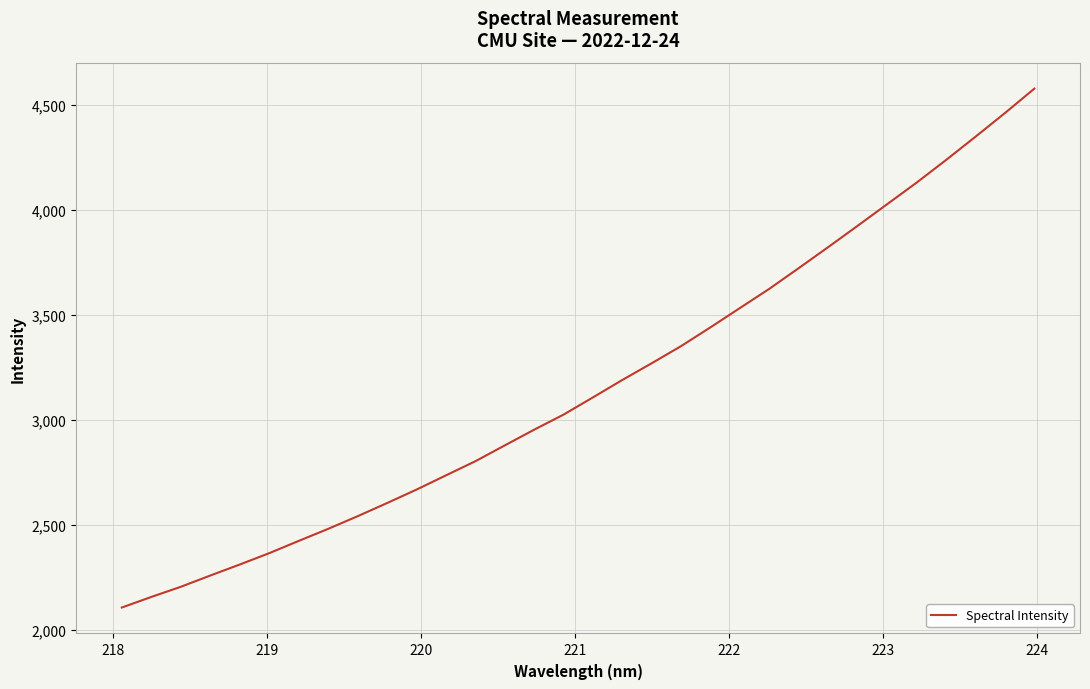

What is the minimum value shown in the chart?

2106.5